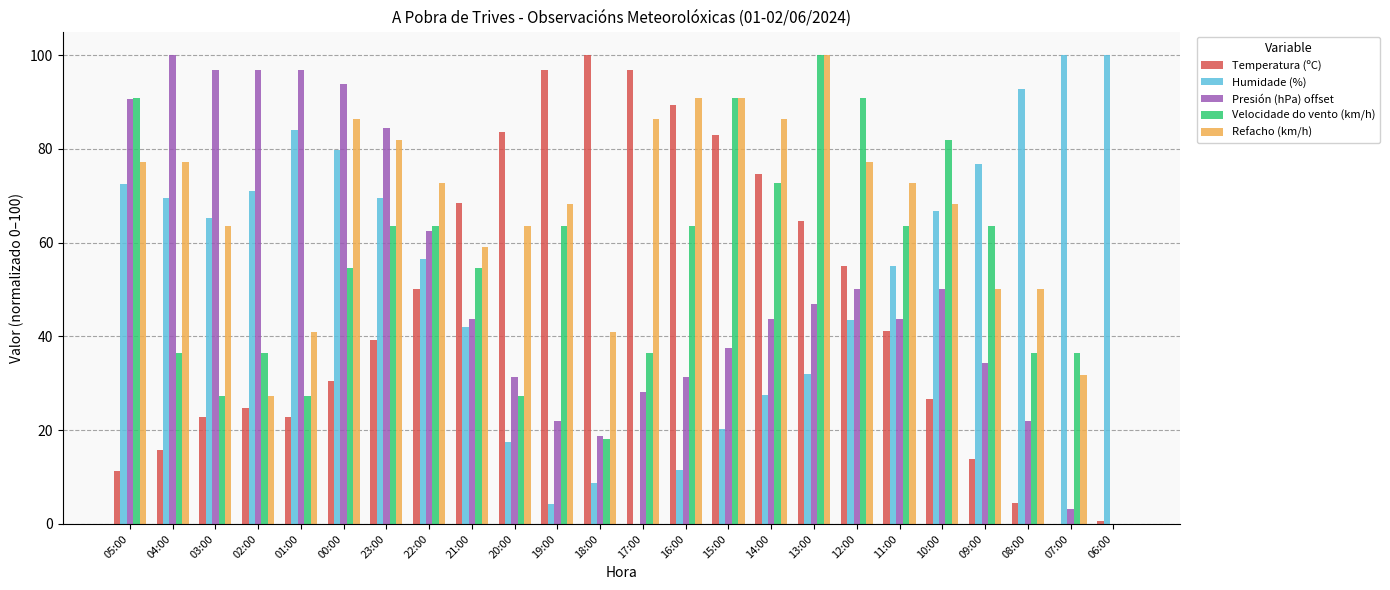

True or false: Humidade (%) has a value of 0.0 at 17:00.

True